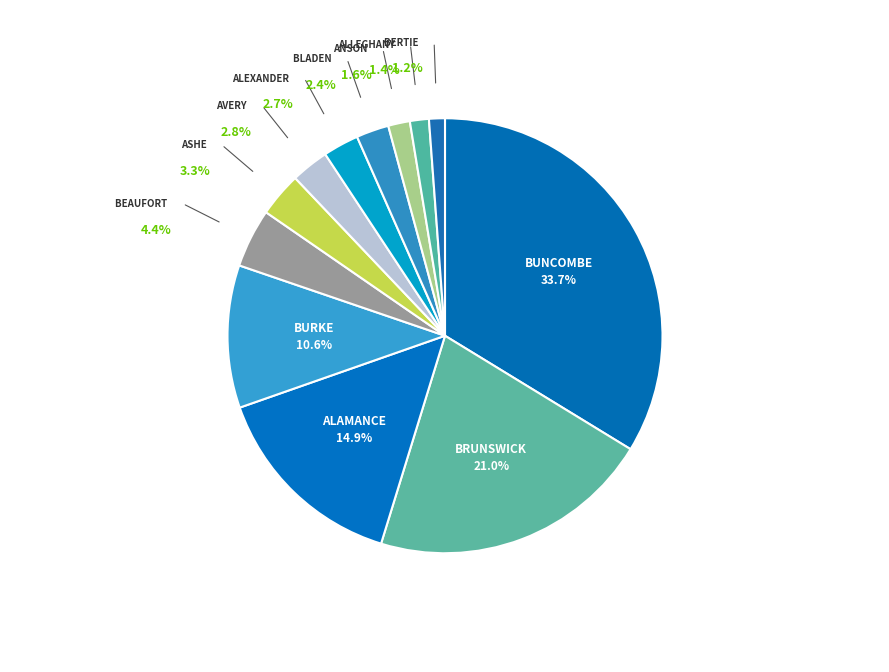

True or false: ALEXANDER accounts for 3% of the total.

True